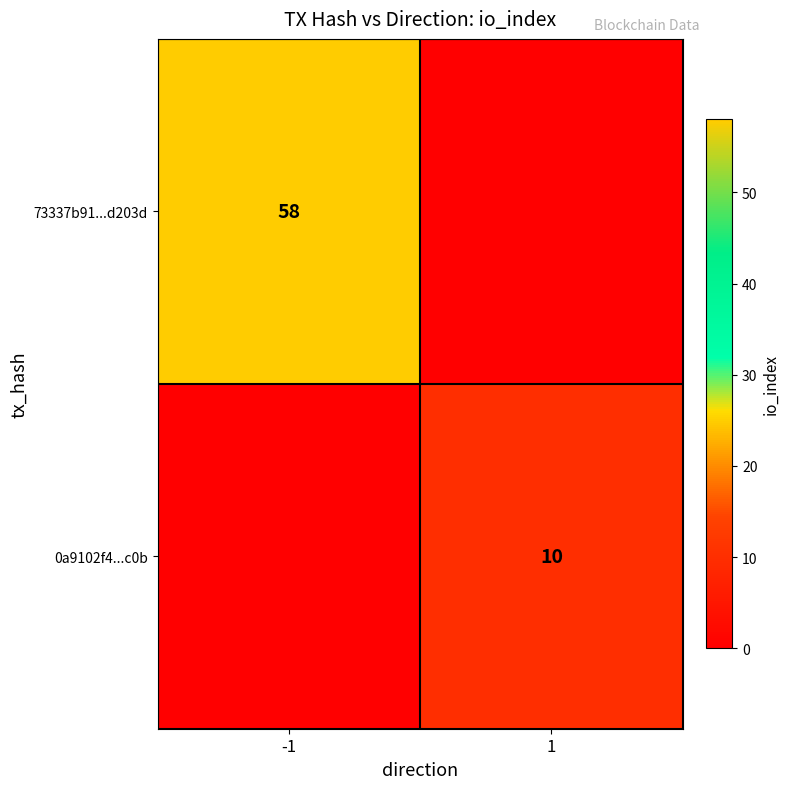

The 0a9102f4...c0b series shows 10 at 1. True or false?

True